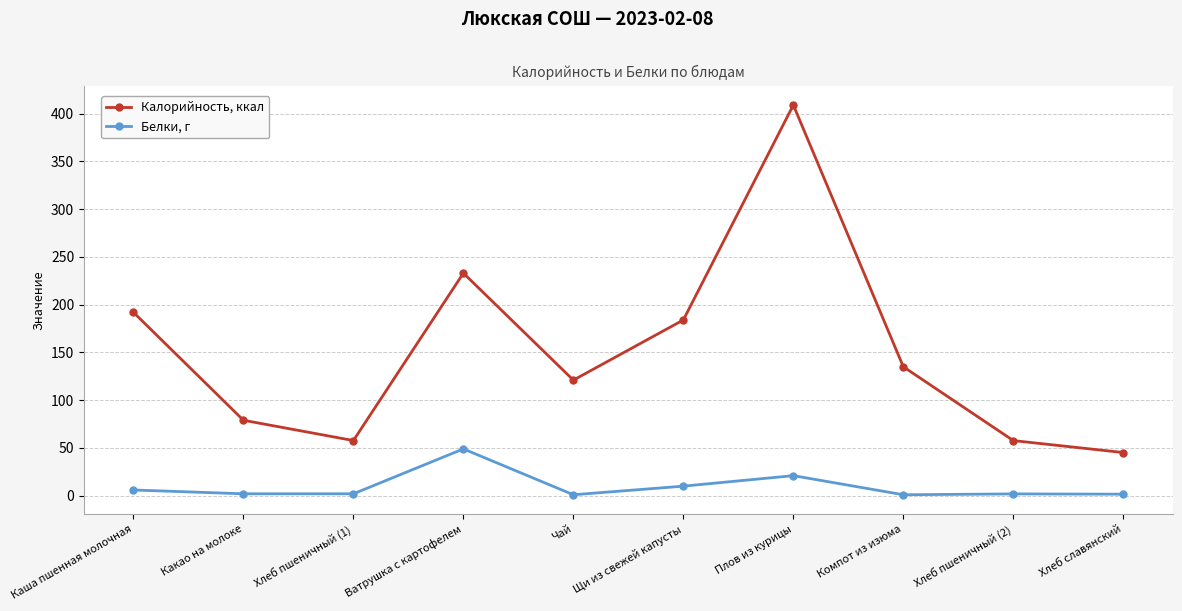

Does the chart have visible grid lines?

Yes